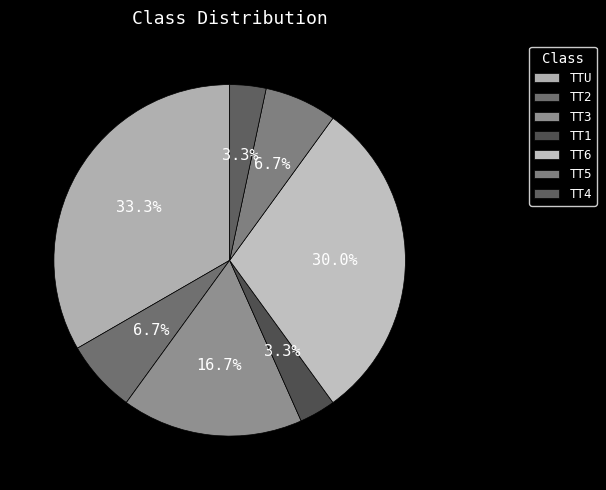

How many slices are in this pie chart?

7